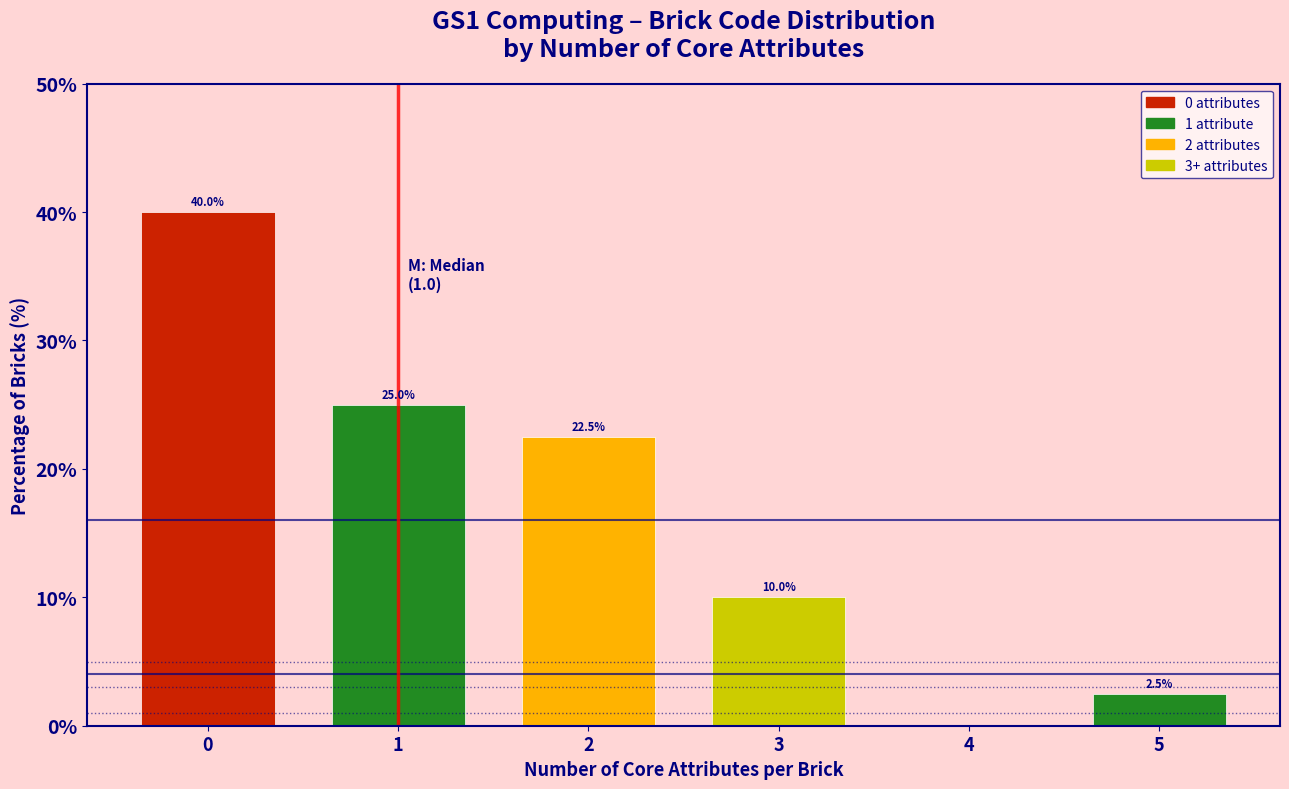

Reading right to left, extract all data points from this chart.

5=2.5	4=0.0	3=10.0	2=22.5	1=25.0	0=40.0